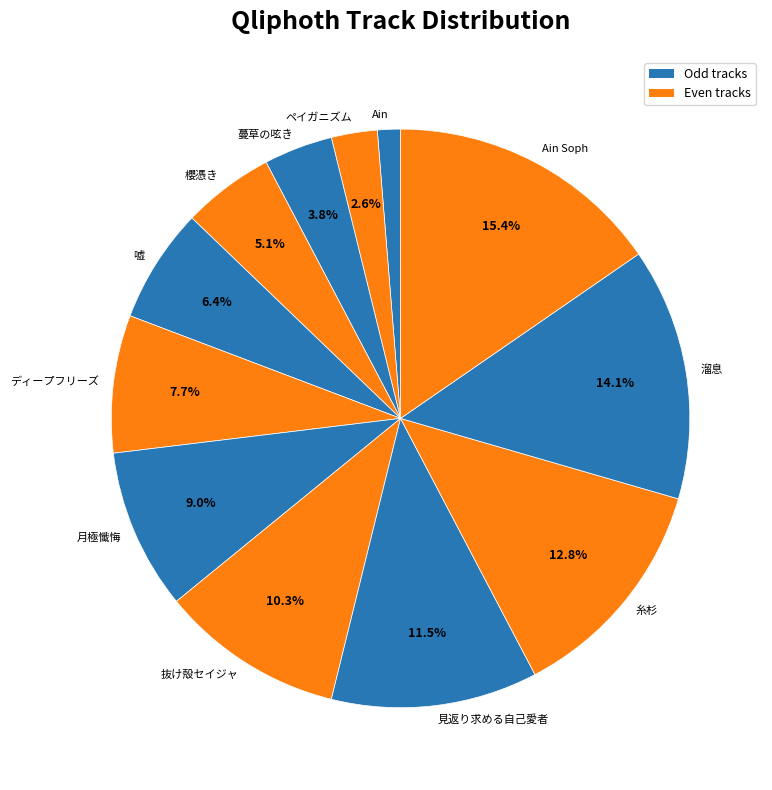

To the nearest percent, what is the combined percentage of Ain and 月極懺悔?

10%